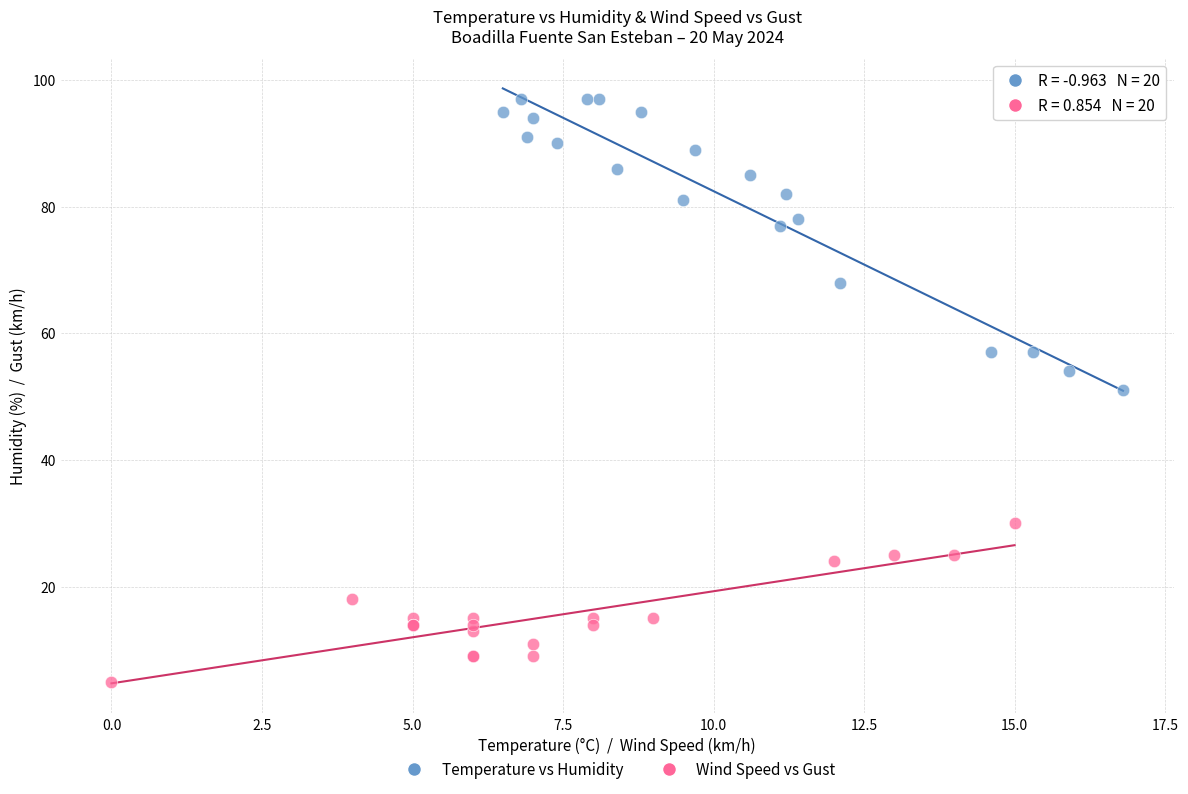

Which series reaches the maximum Y coordinate?

Temperature vs Humidity